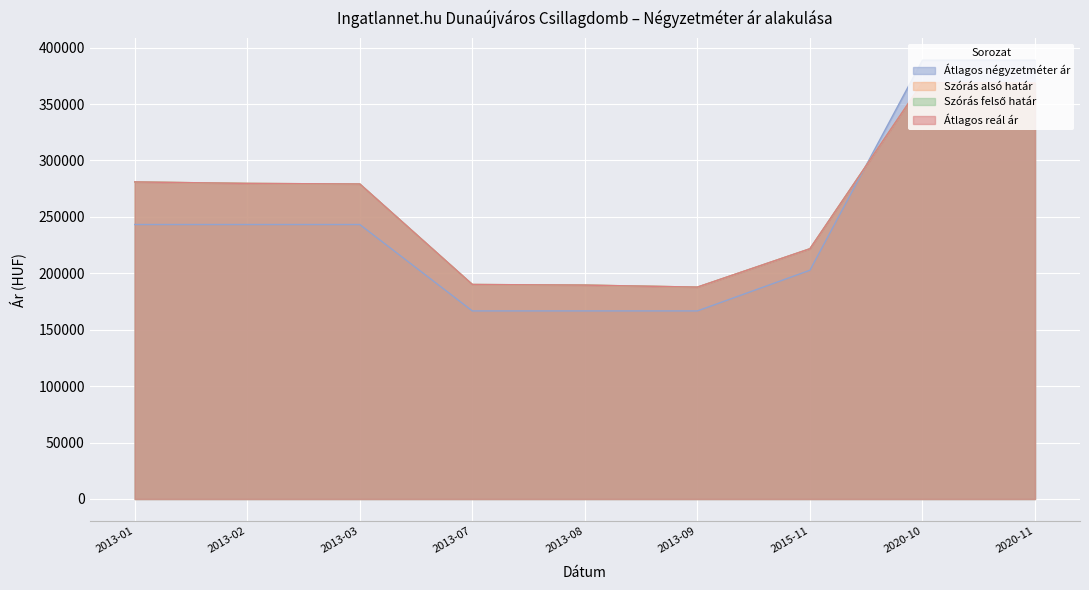

Does the chart display data point markers on the line(s)?

No